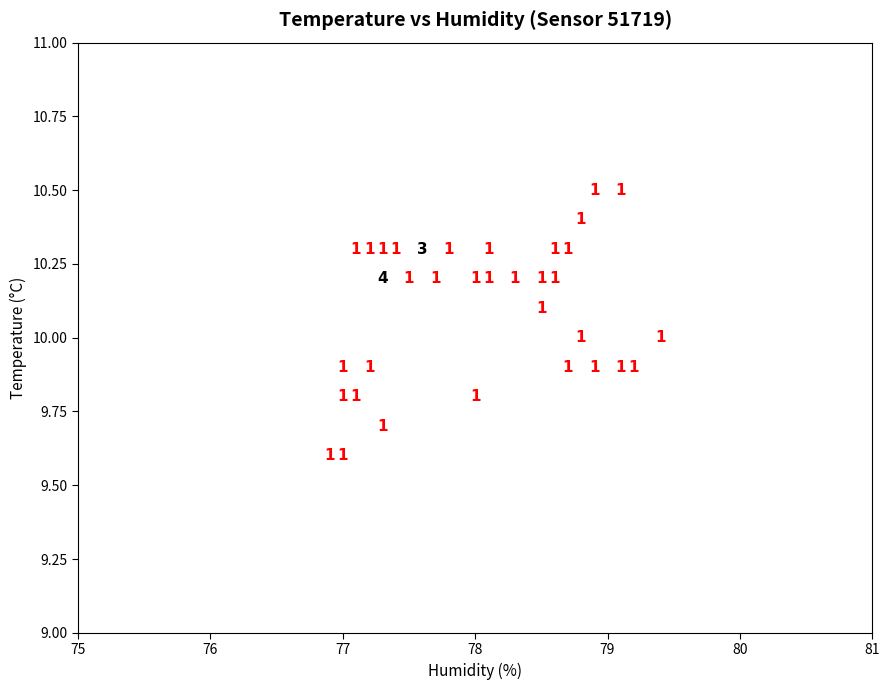

What Y value in the scatter plot is closest to 10?

10.0